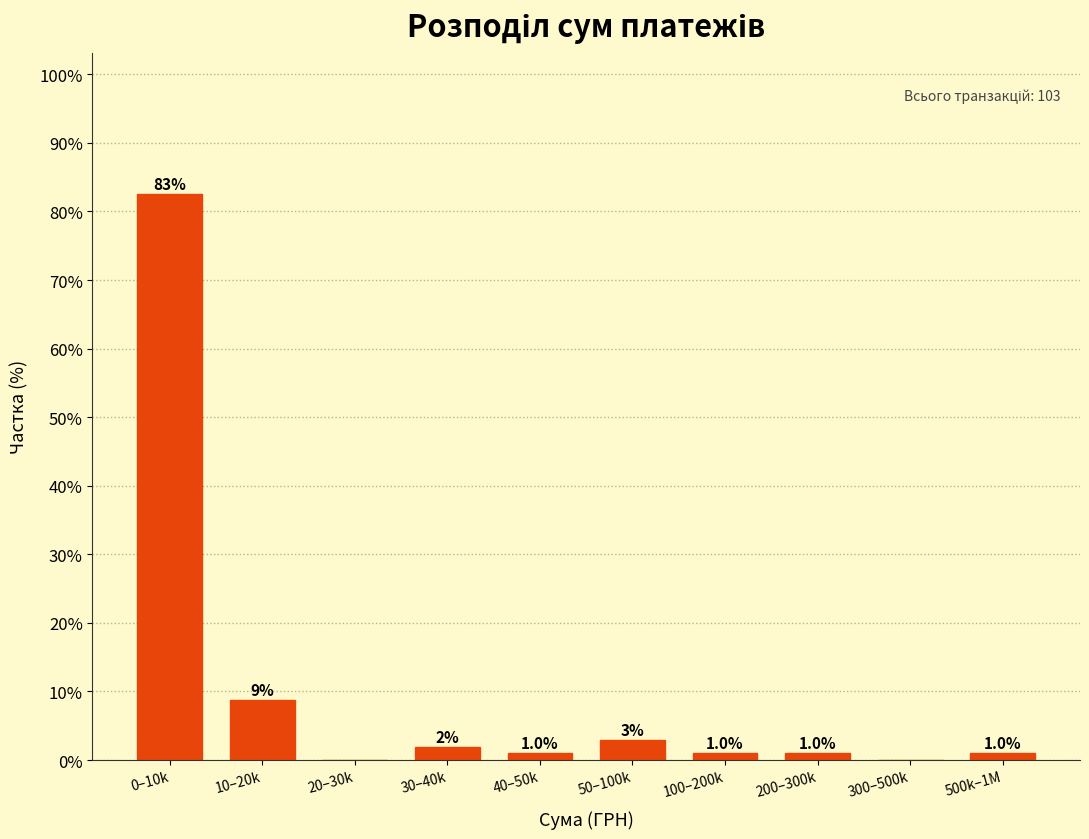

Is it true that the value at 50–100k is 2.9?

True